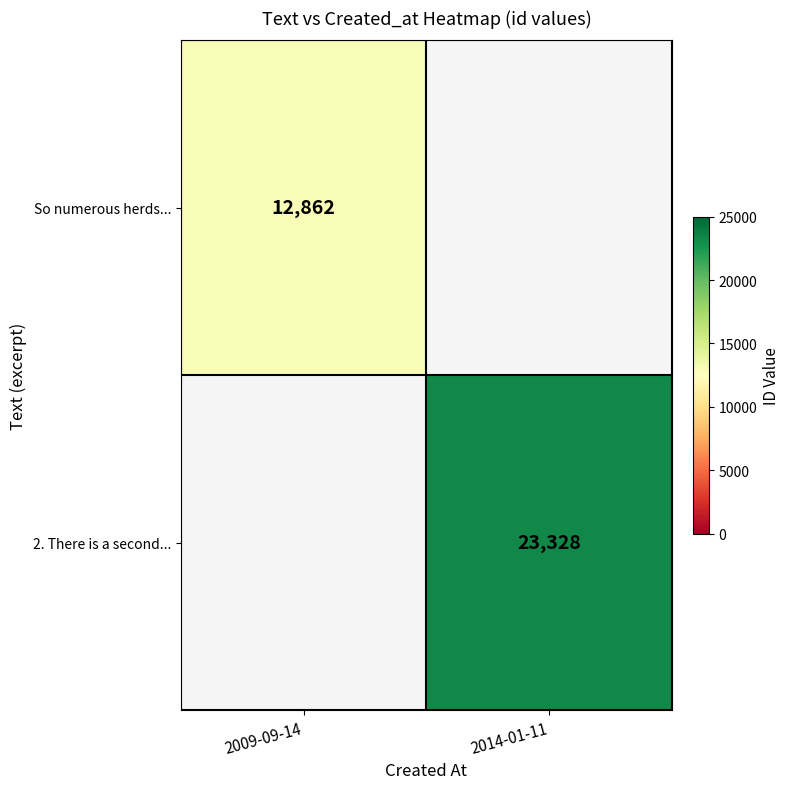

How many series are shown in this chart?

2